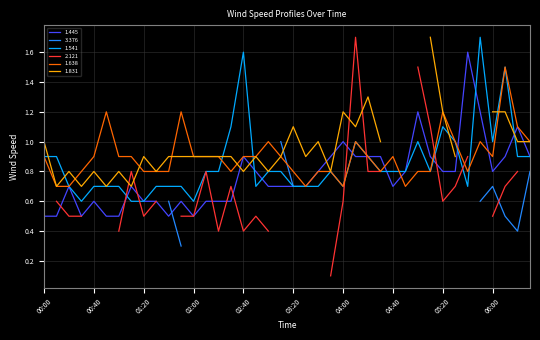

Where is the first local minimum for 1.445?

00:30